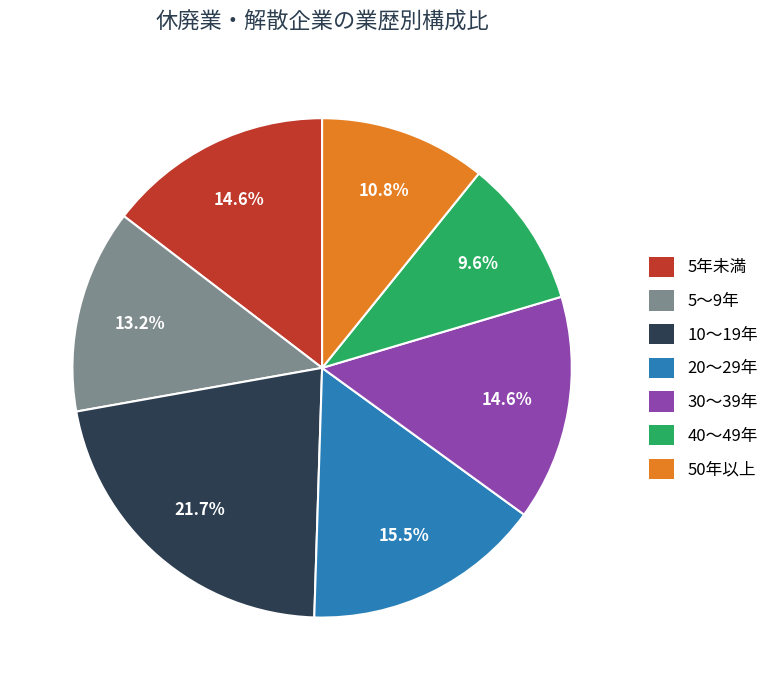

Do 20～29年 and 30～39年 together represent more than half of the pie?

No